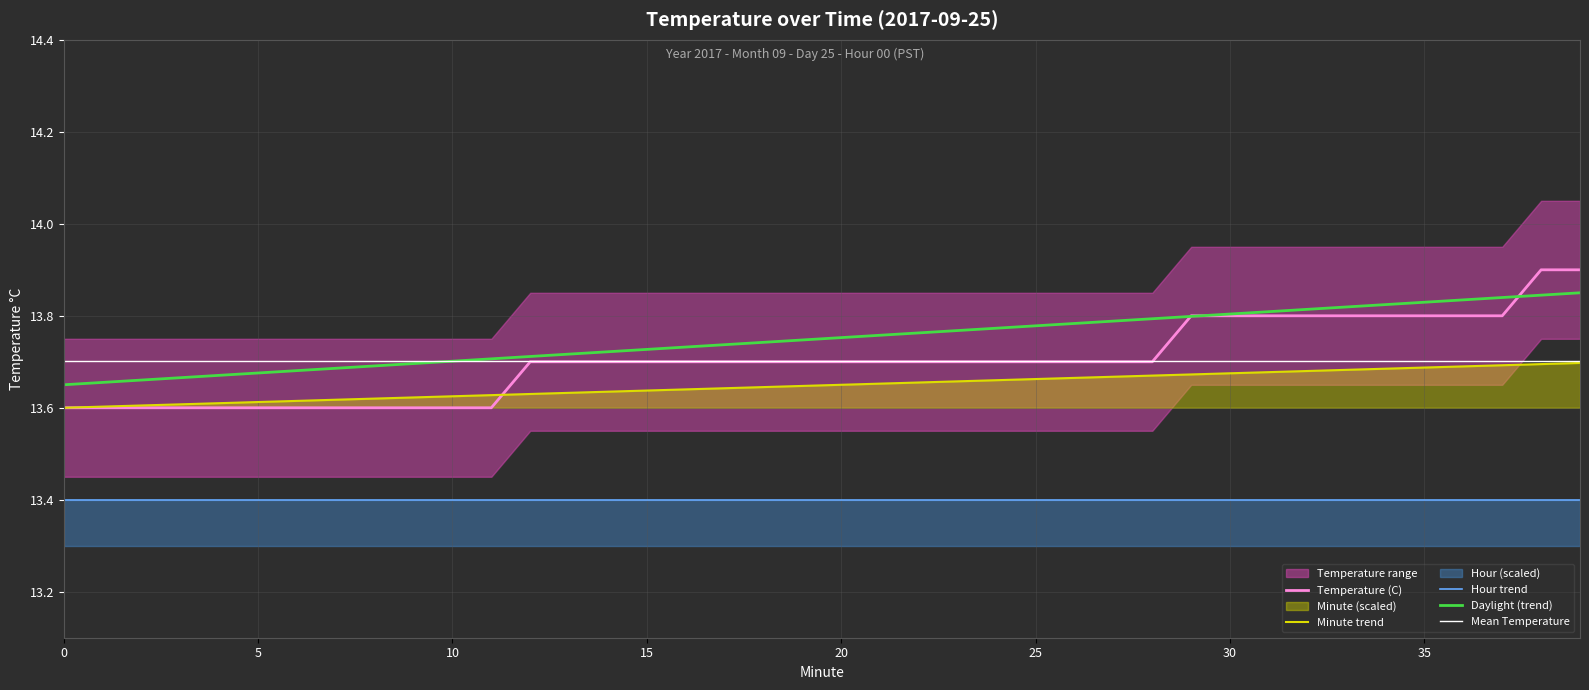

What is the value of the Minute point at the 3rd from the left?

13.6